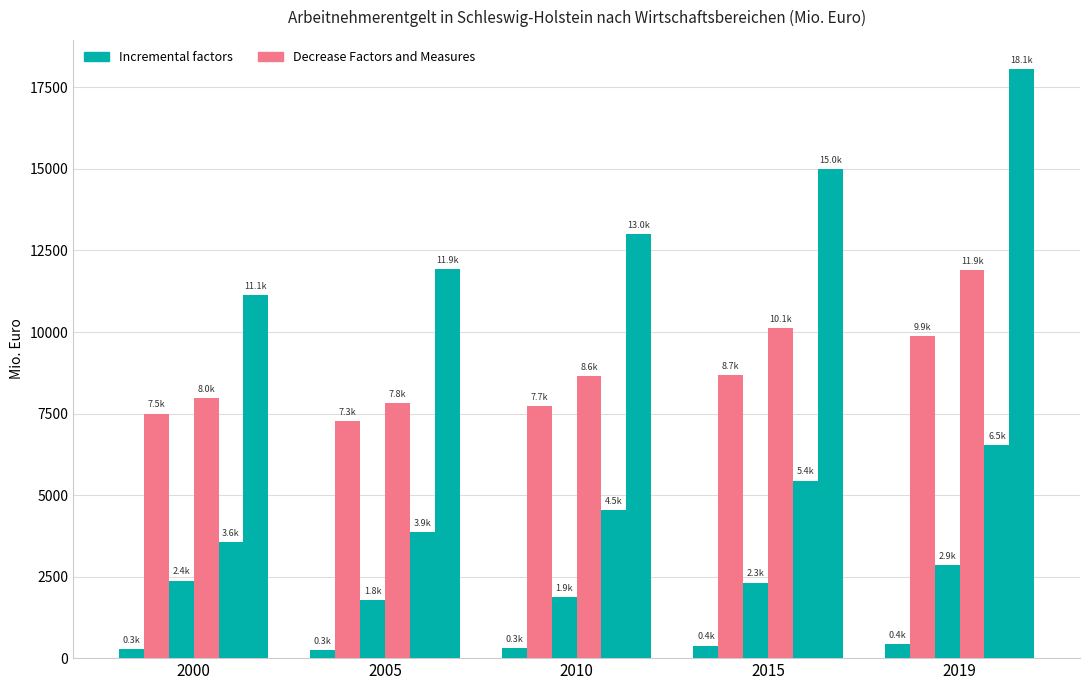

What is the total value across all series at 2000?

32817.8